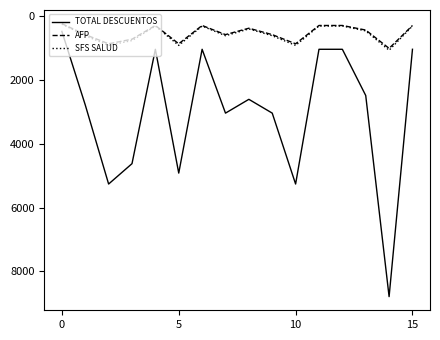

True or false: AFP and TOTAL DESCUENTOS intersect in this chart.

False